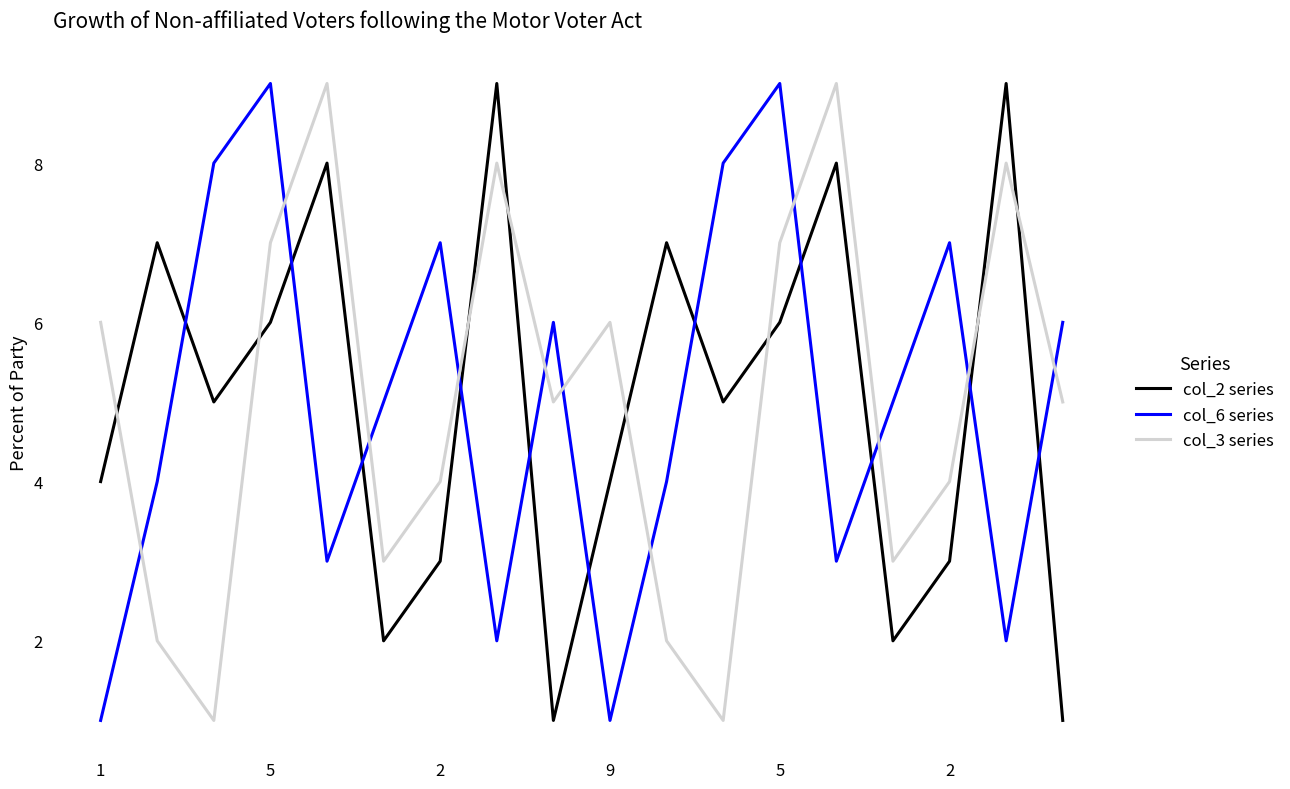

After their last crossing, which series has the higher values: col_2 series or col_3 series?

col_3 series